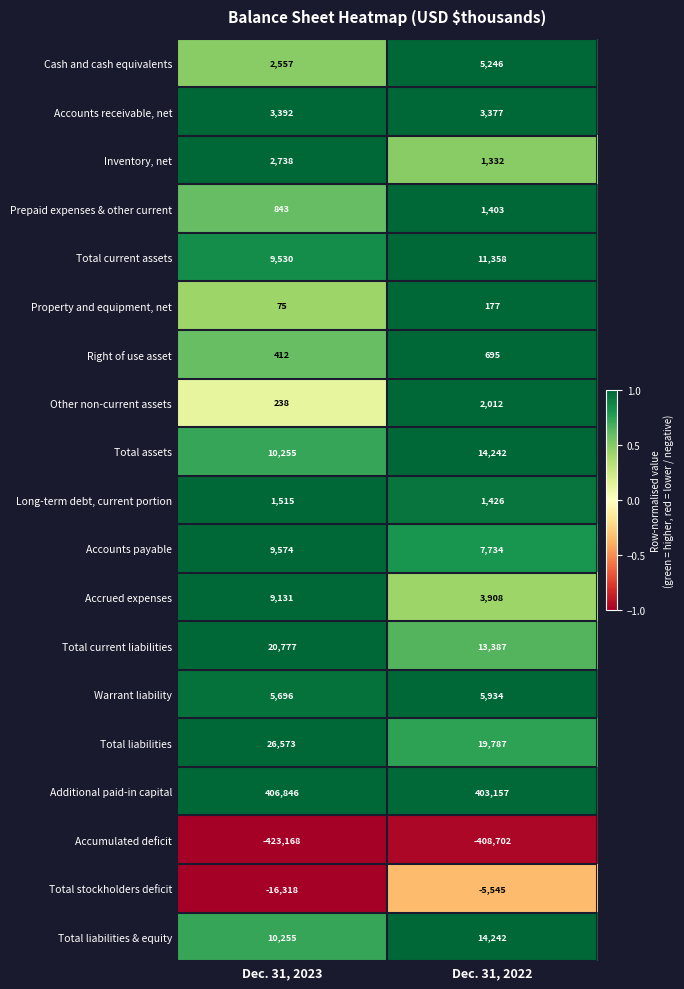

Is it true that Total liabilities equals 19787 at Dec. 31, 2022?

True